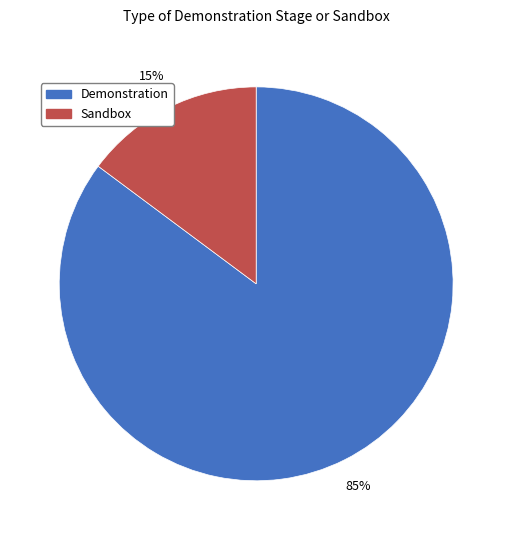

Combined, do Sandbox and Demonstration account for over 50%?

Yes